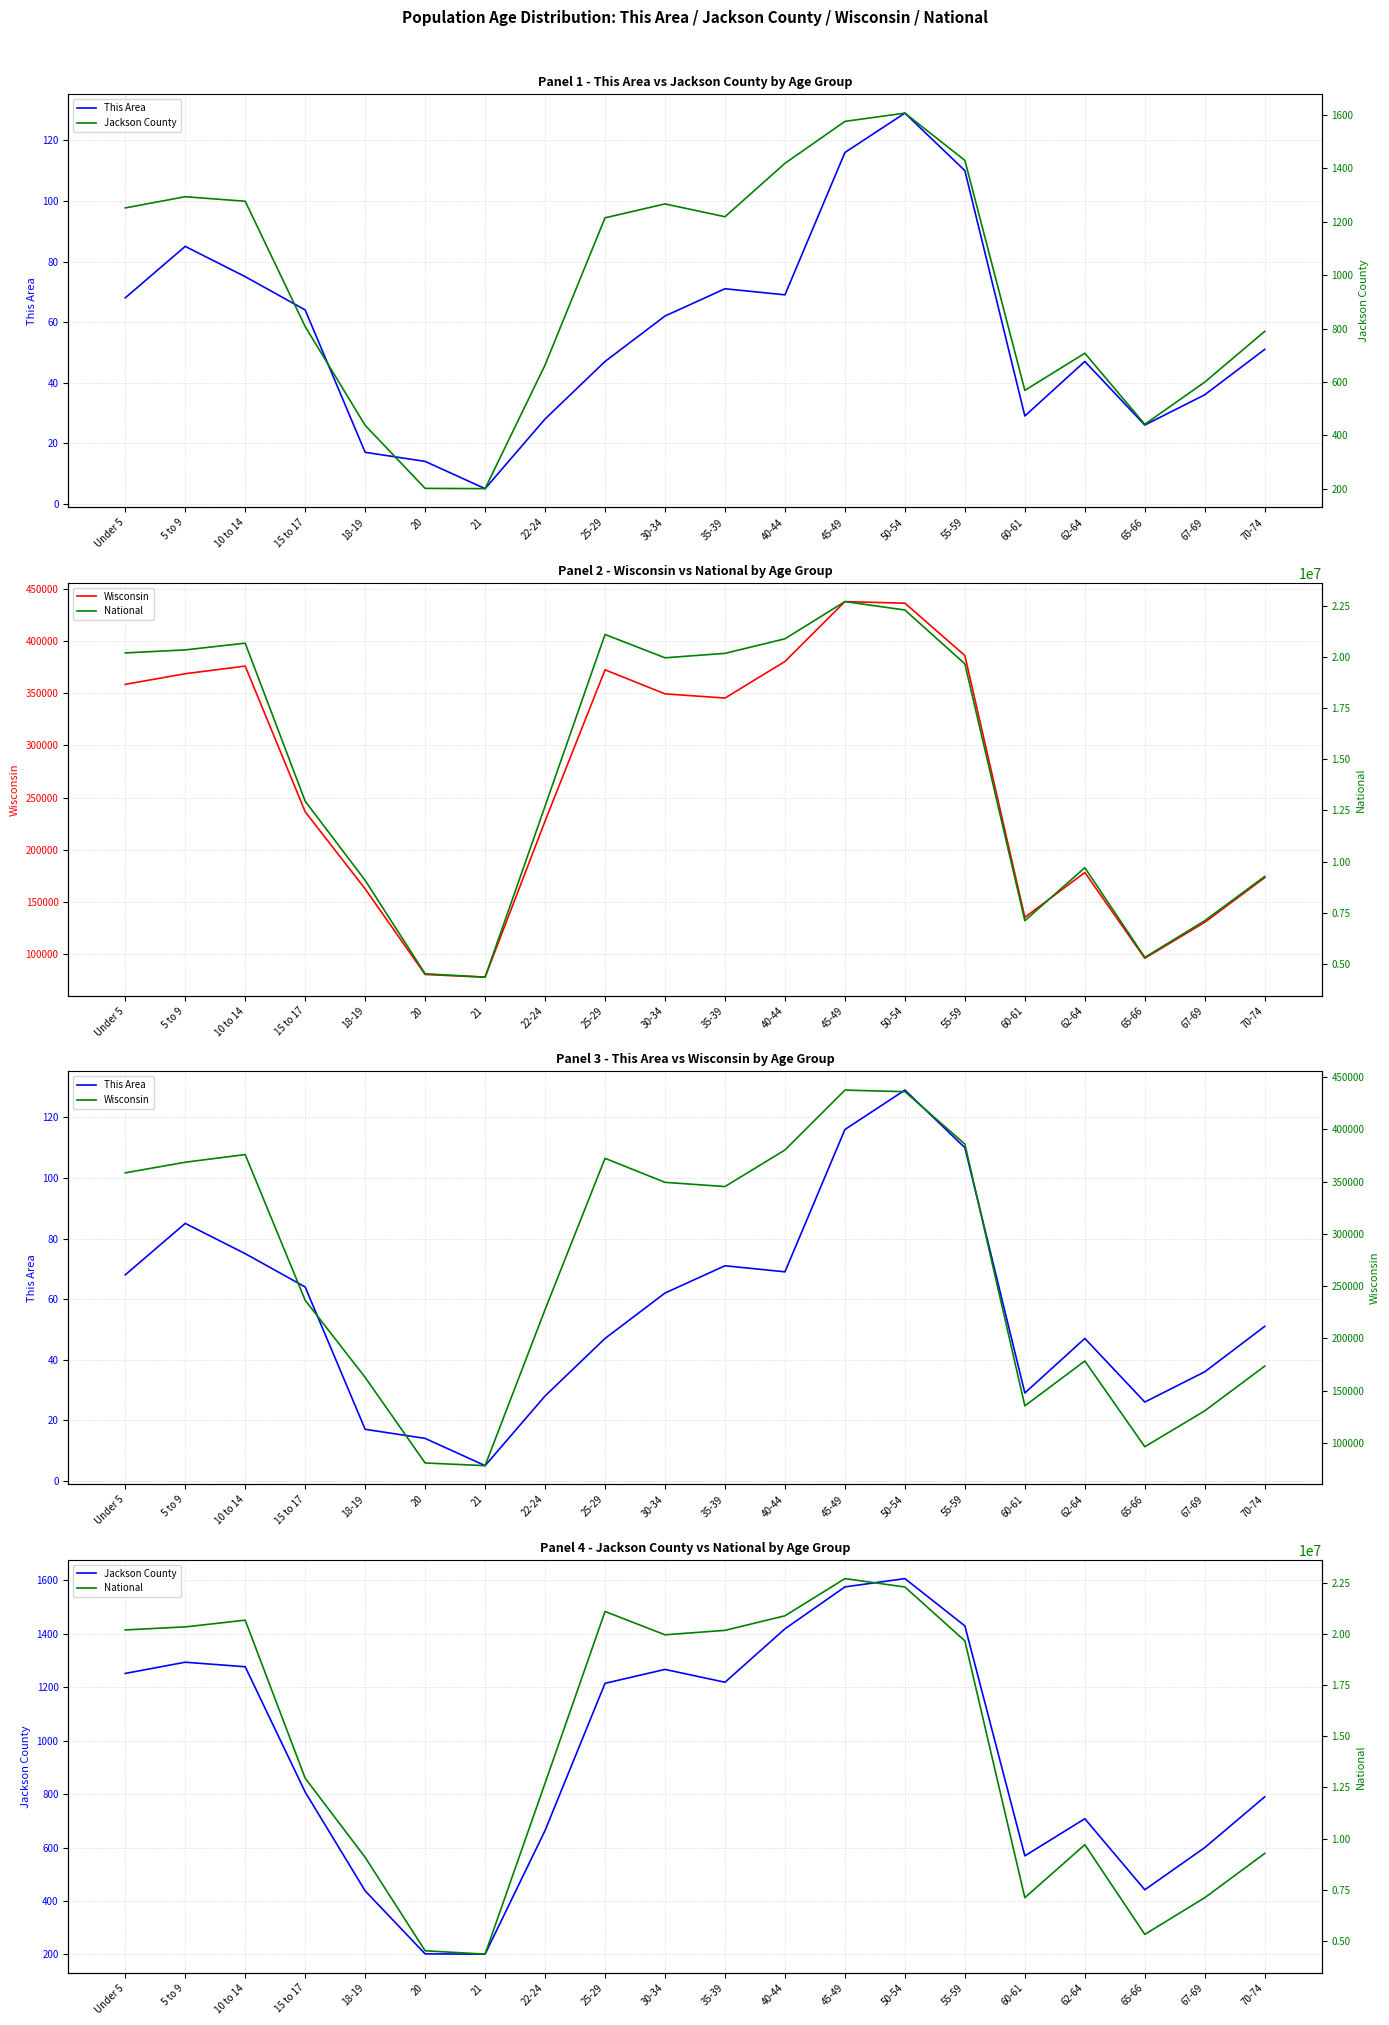

Count the number of data series in this chart.

4